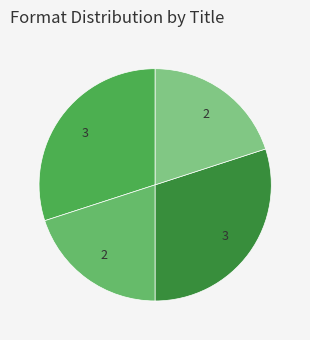

Rank the categories by value from highest to lowest.

Dark Fleet, Secret Journey to Planet Serpo, Alien World Order, Secret History of Extraterrestrials